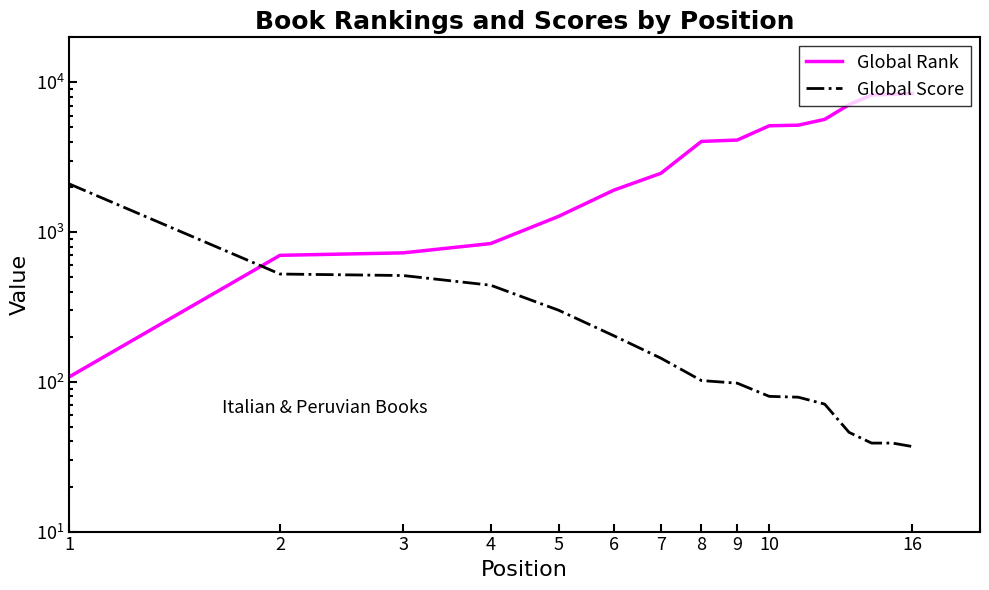

True or false: Global Score has more than 0 points higher than both neighbors.

False